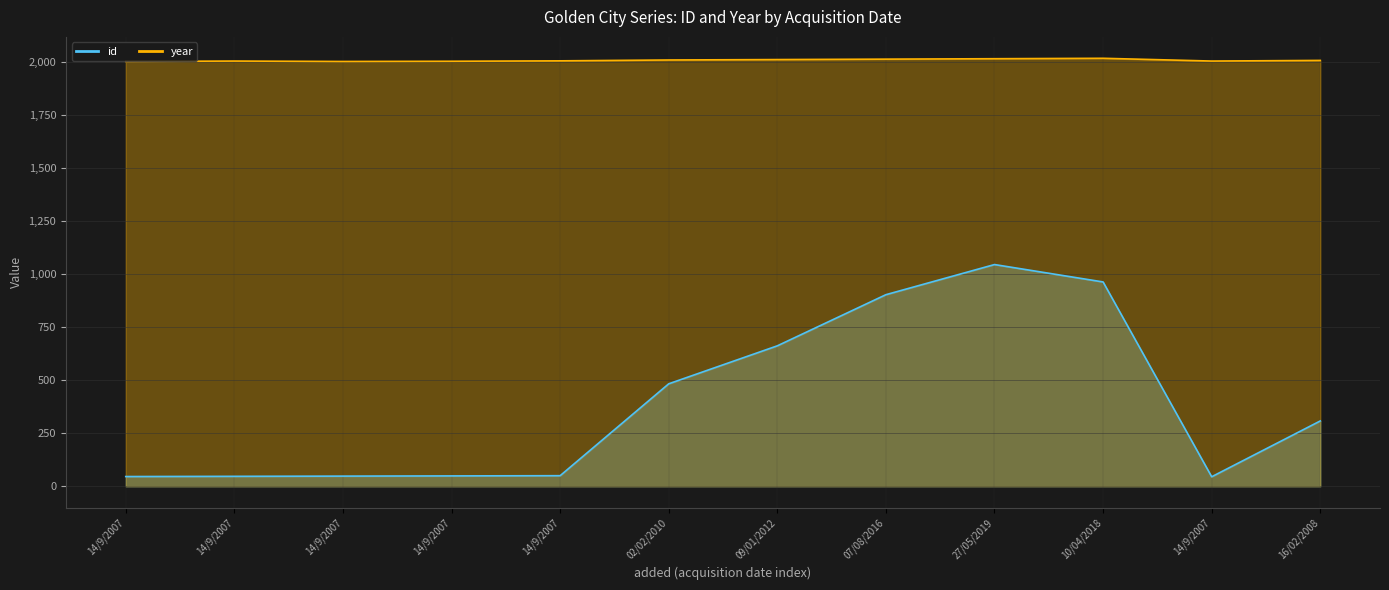

What are all the series names shown in the legend?

id, year